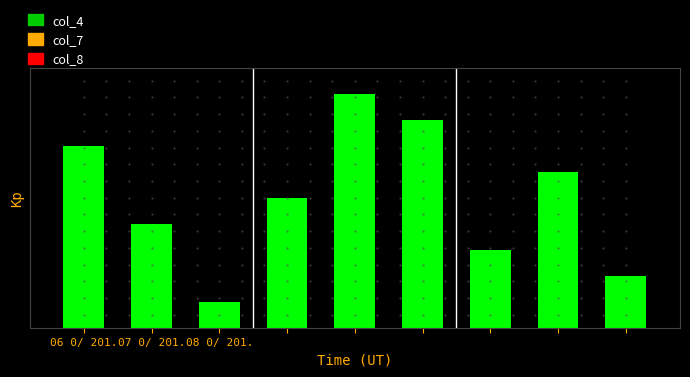

Does the chart contain any negative values?

No